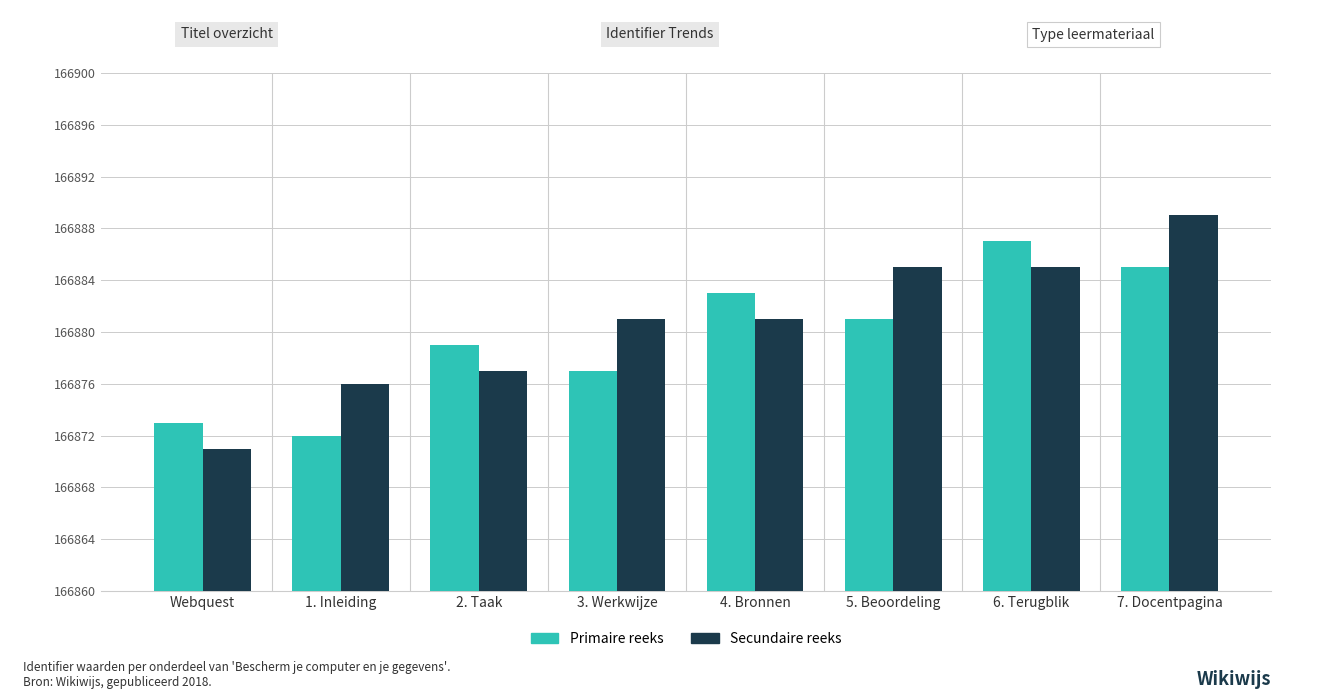

Rank the series at 5. Beoordeling from highest to lowest value.

Secundaire reeks, Primaire reeks